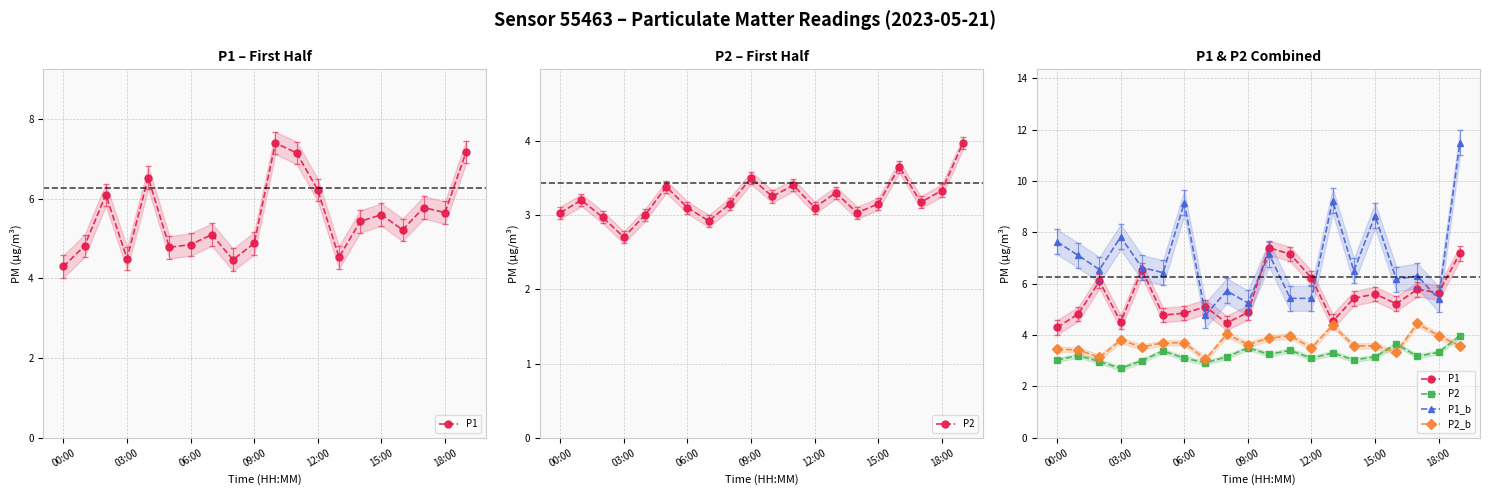

What is the total value across all series at 03:00?

18.5